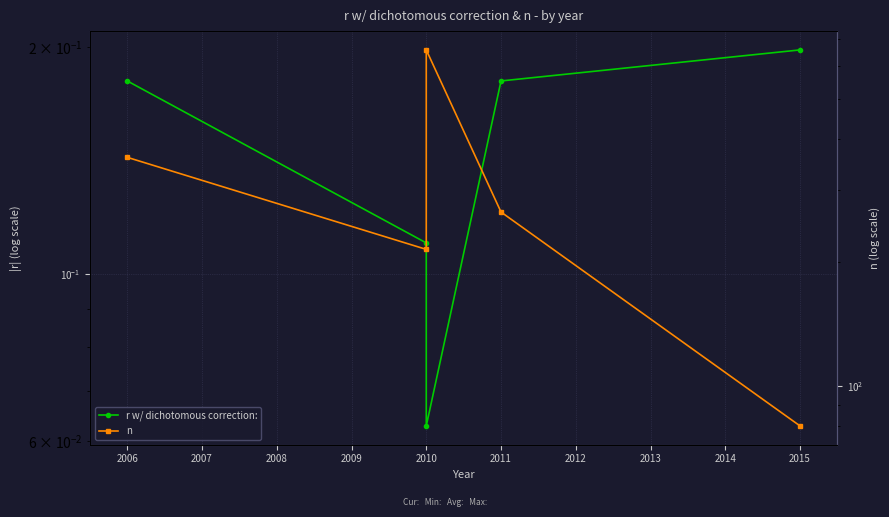

What is the value of the r w/ dichotomous correction: point at the 2nd from the left?

0.1